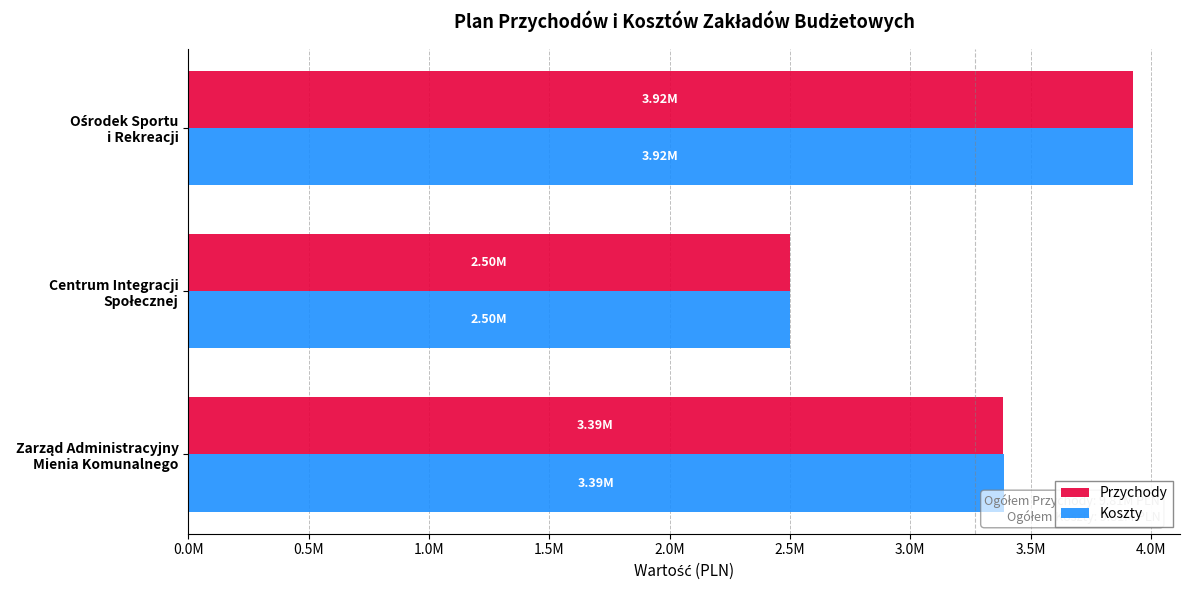

What is the difference between the maximum and minimum values in the Przychody series?

1424564.0